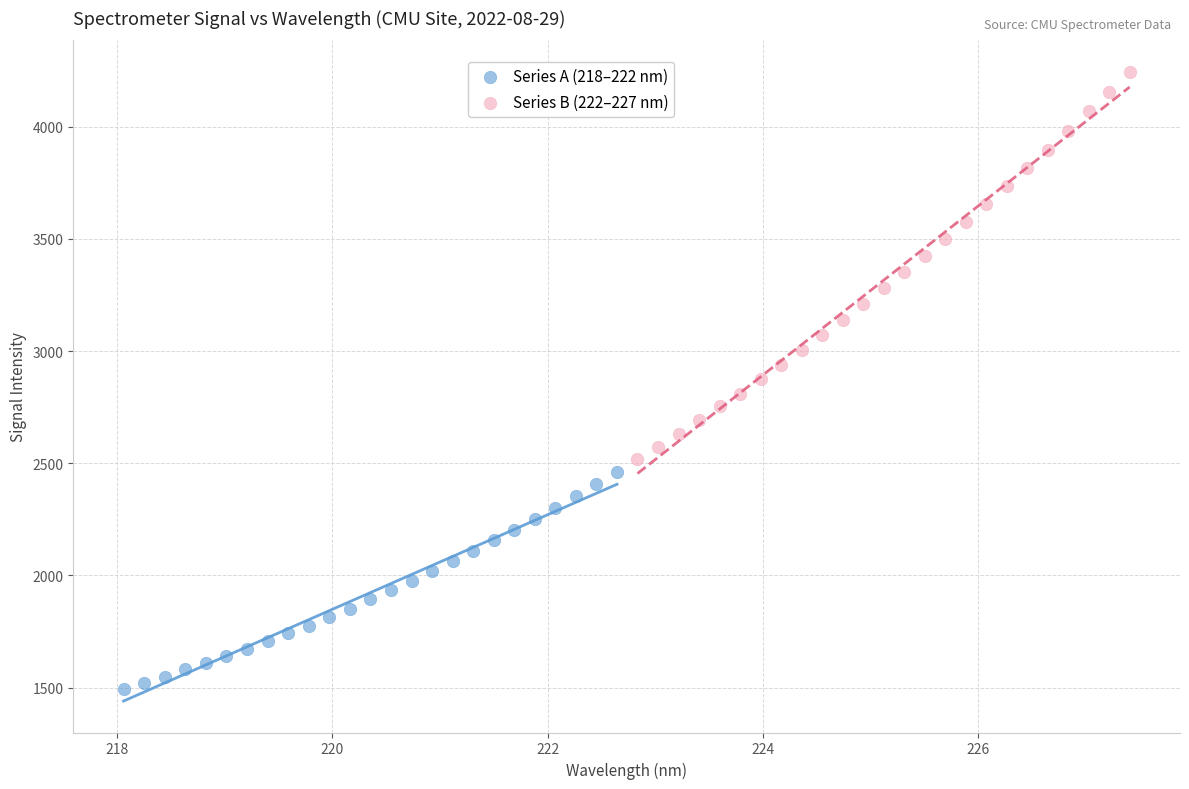

Which series has the widest spread of Y values?

Series B (222–227 nm)